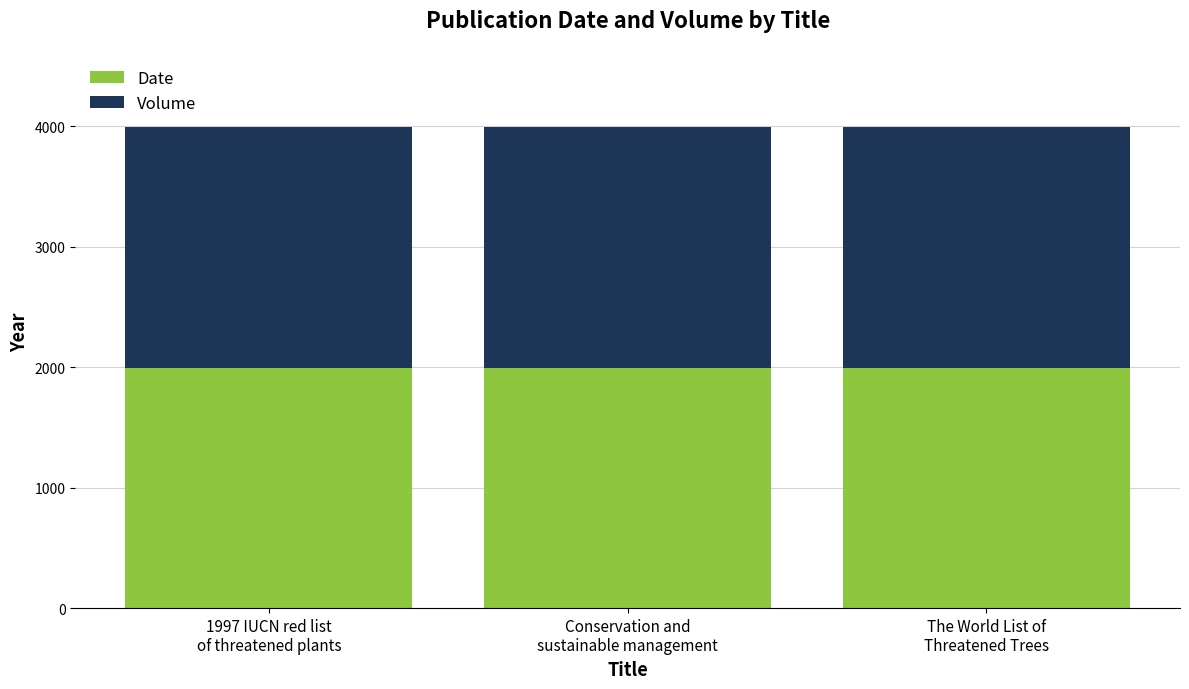

What is the highest value of the Date series?

1998